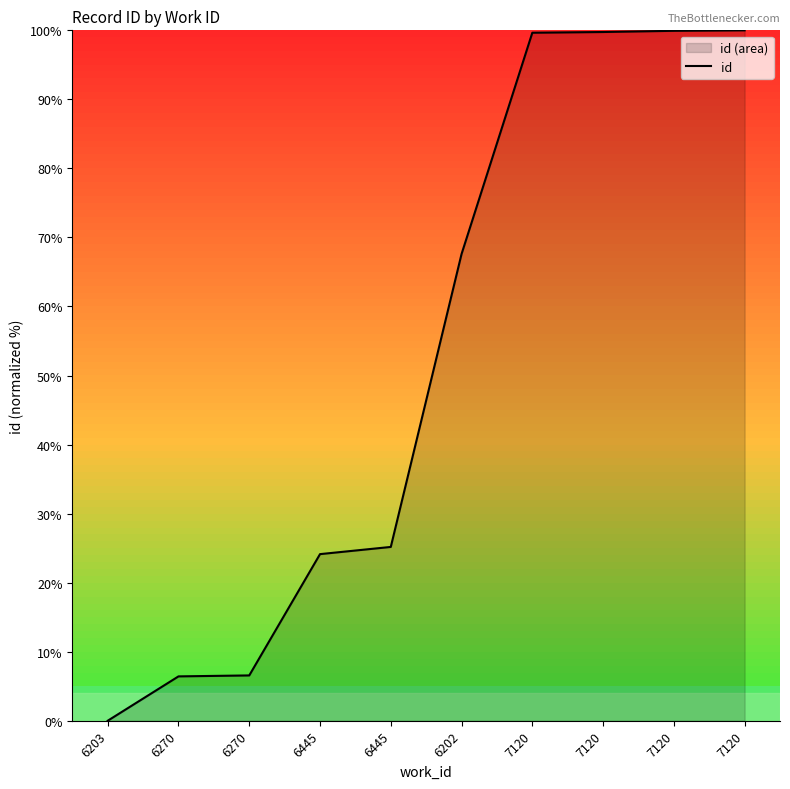

True or false: the data has more than 0 interior local peaks.

False